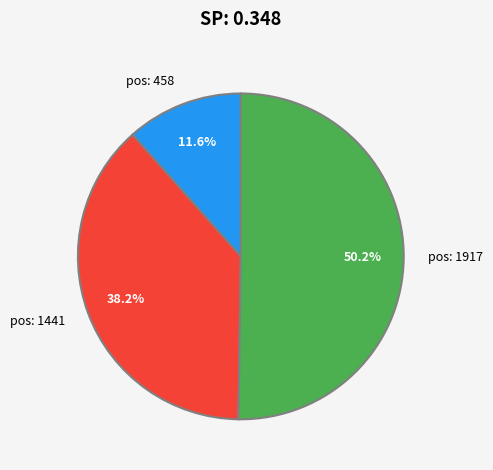

How many slices are in this pie chart?

3